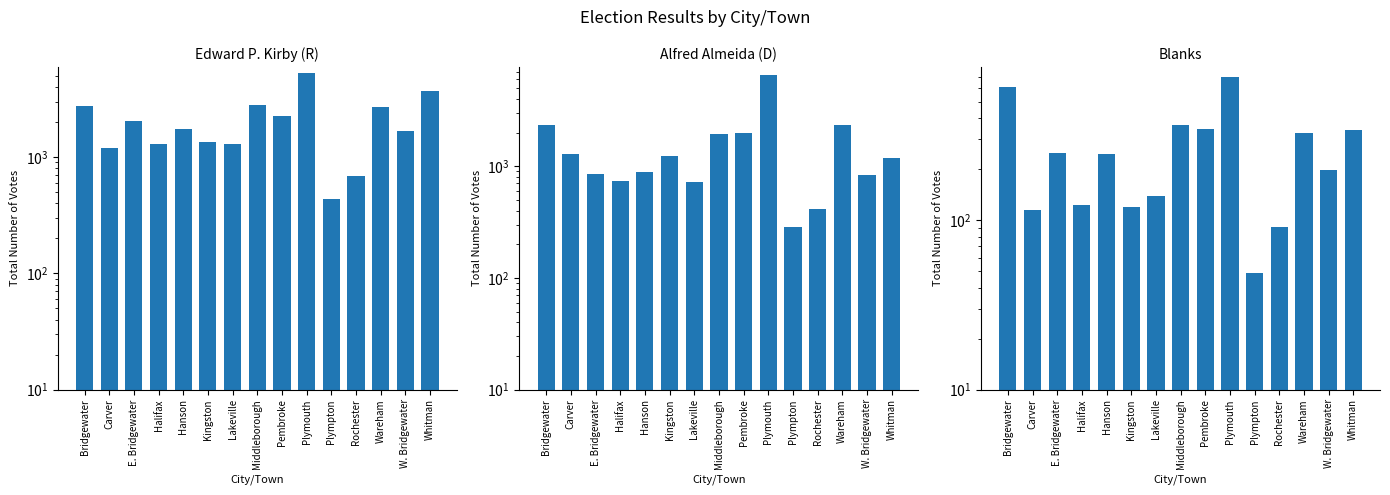

What is the difference between the highest and lowest values at Kingston?

1227